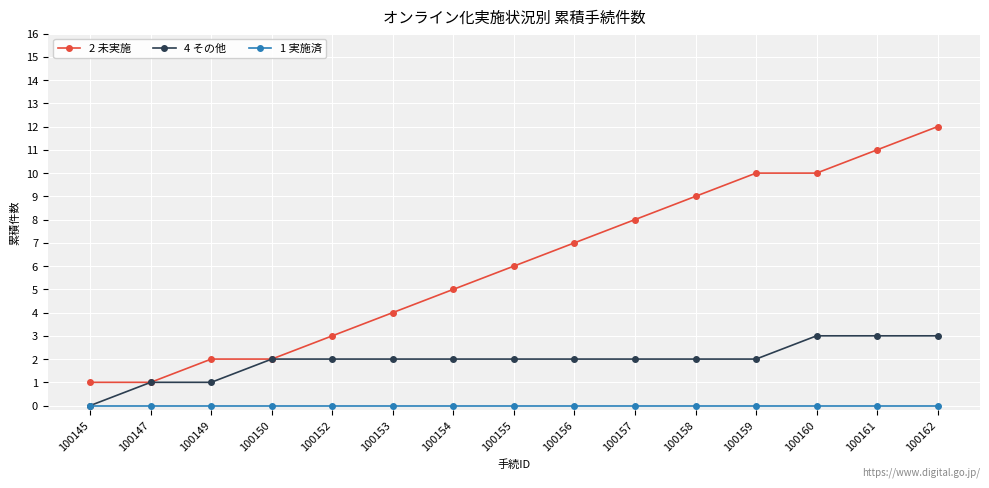

How many data points in 2 未実施 are less than 6?

7